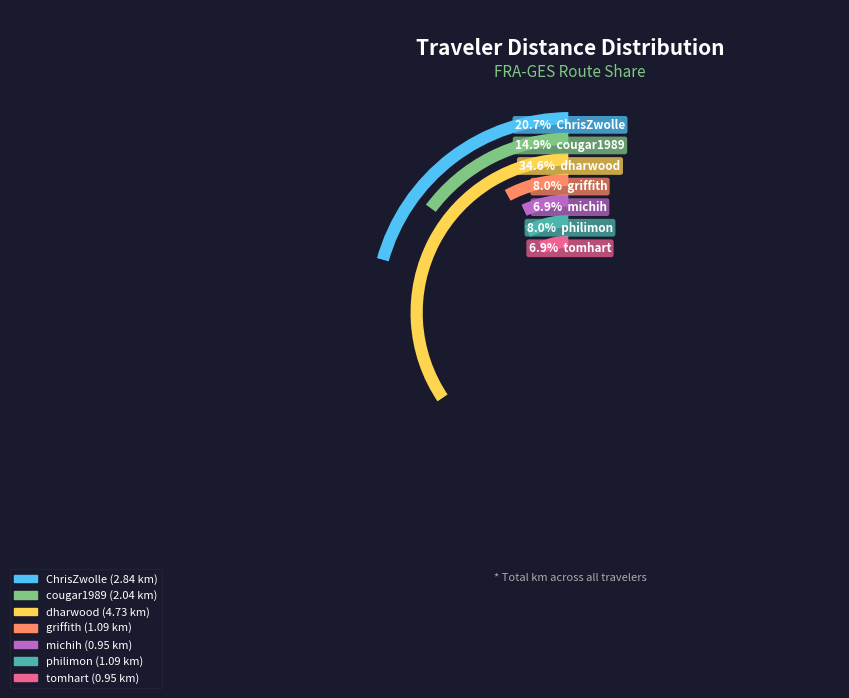

The cougar1989 slice represents 15% of the pie. True or false?

True